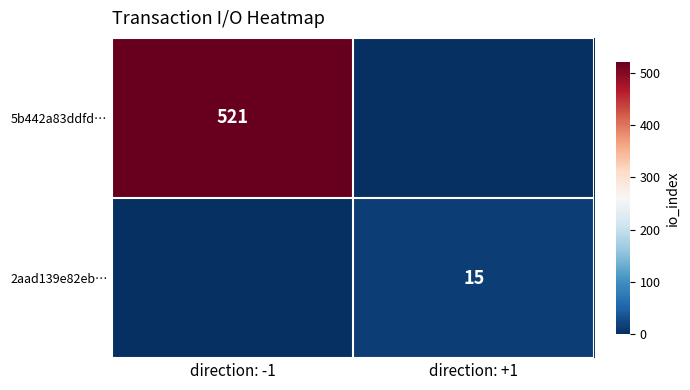

Is the value of 5b442a83ddfd… at direction: -1 greater than the value of 2aad139e82eb… at direction: +1?

Yes